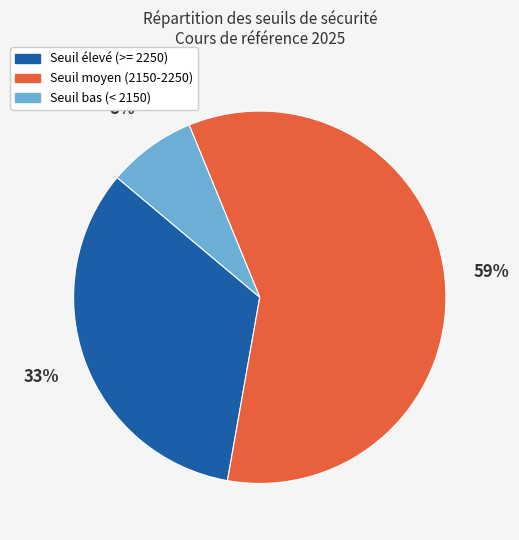

To the nearest percent, what is the difference between the largest and smallest slice percentages?

51%